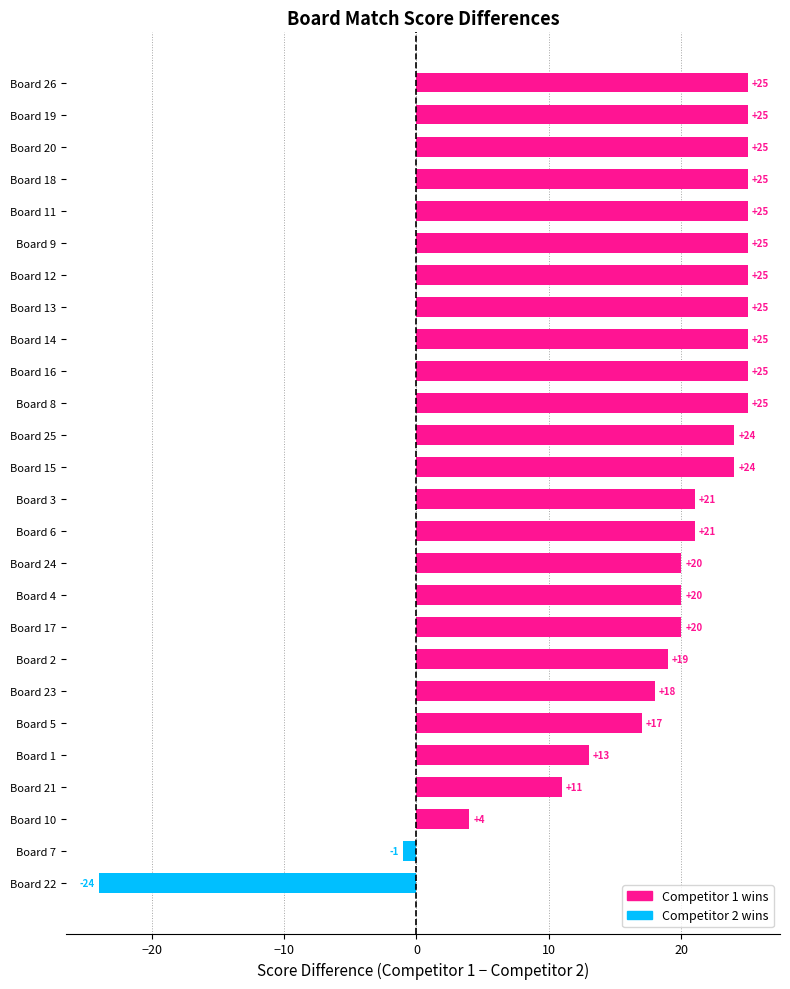

Are the bars grouped side by side (vs. stacked)?

No